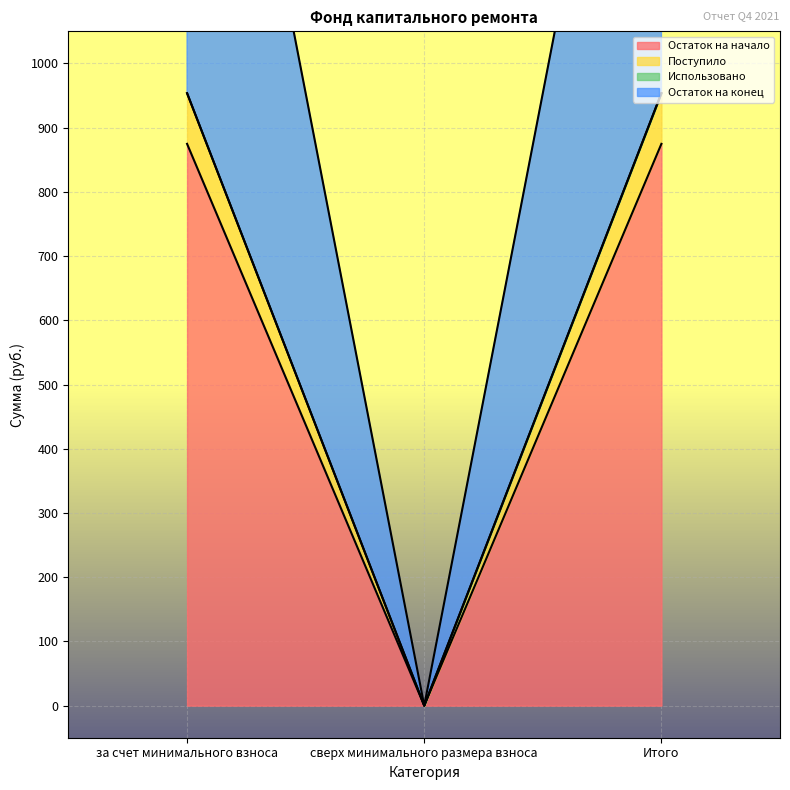

Is the value of Поступило at Итого greater than the value of Остаток на конец at Итого?

No